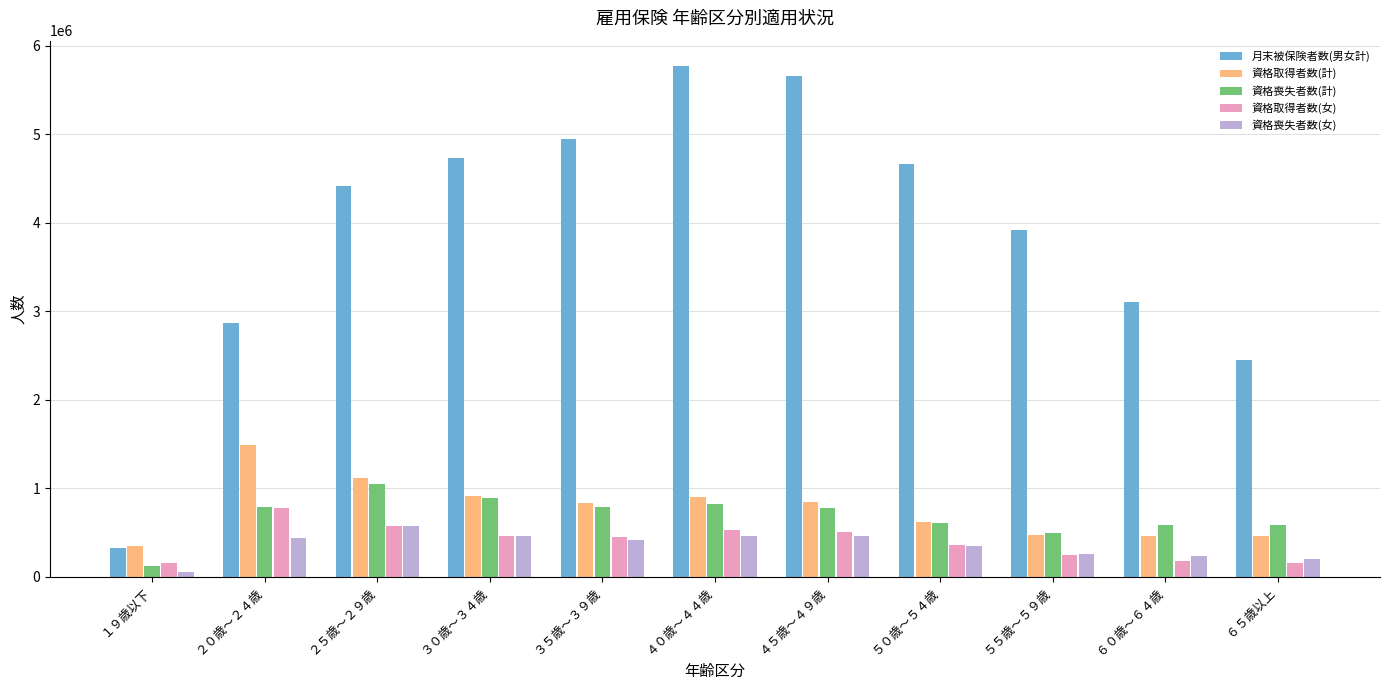

What is the sum of all 月末被保険者数(男女計) values?

42831946